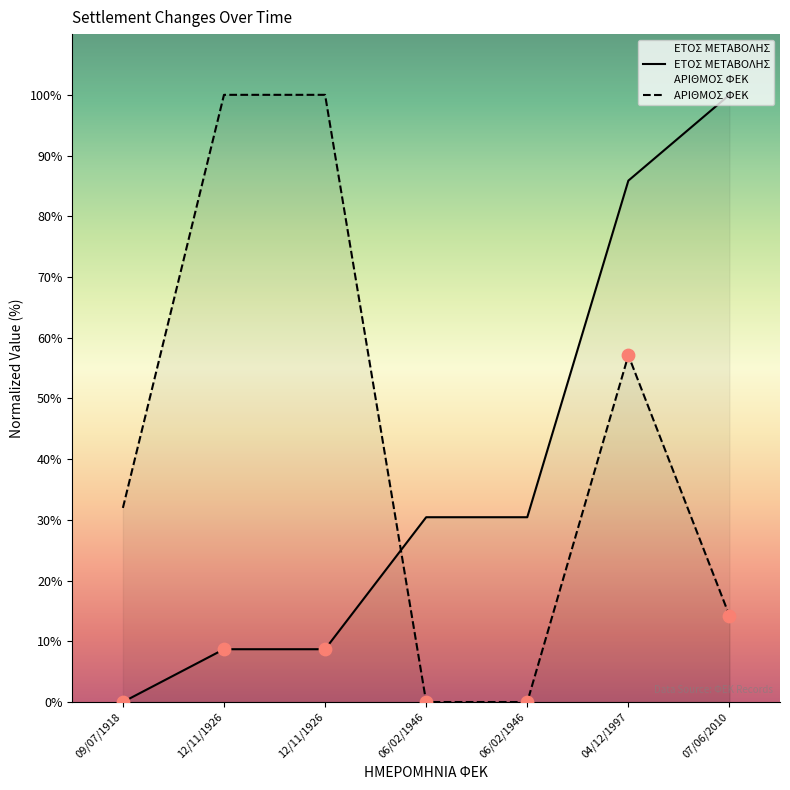

At which category is the sum across all series the highest?

04/12/1997